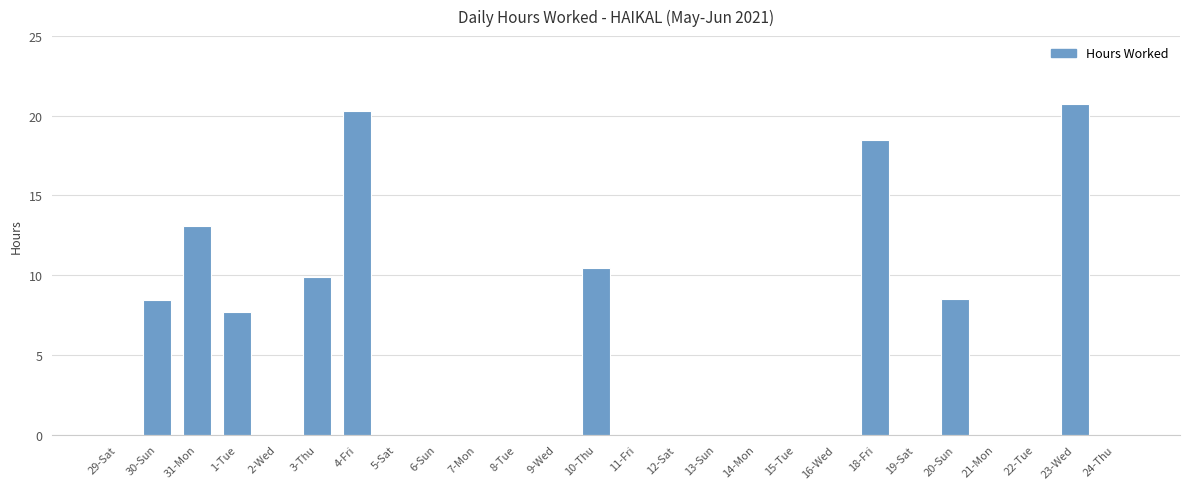

What is the maximum value shown in the chart?

20.7